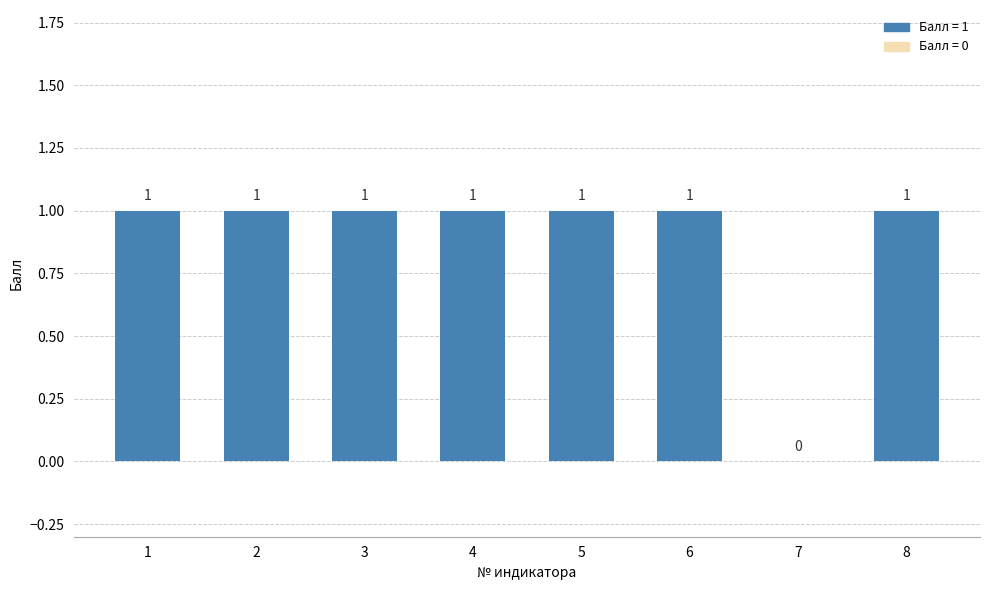

How many values are between 1 and 2?

7